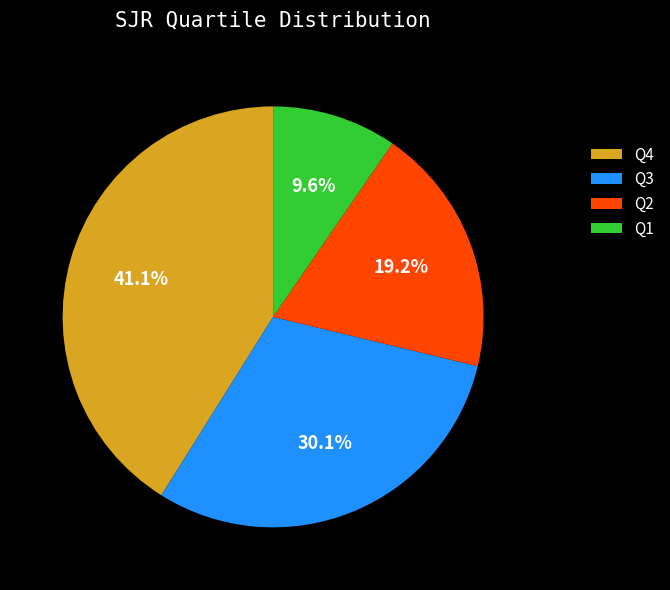

What percentage is NOT represented by Q4?

58.9%